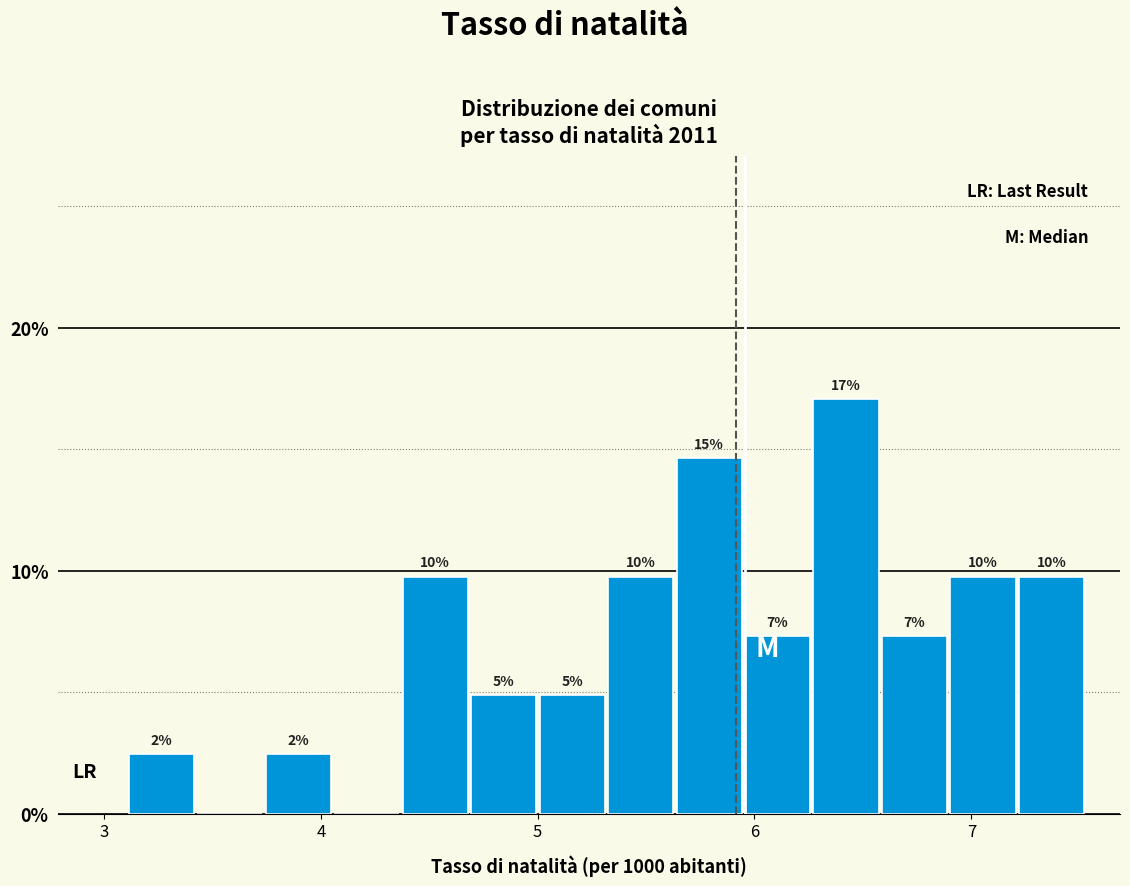

Around what value on the x-axis is the tallest bar? Give the approximate position of its centre, as read against the axis.

6.4